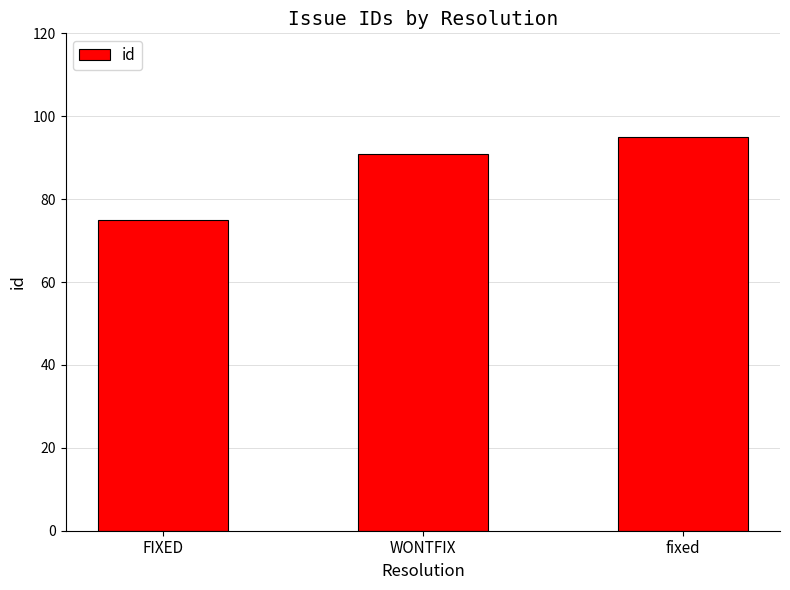

How many categories are shown in the chart?

3